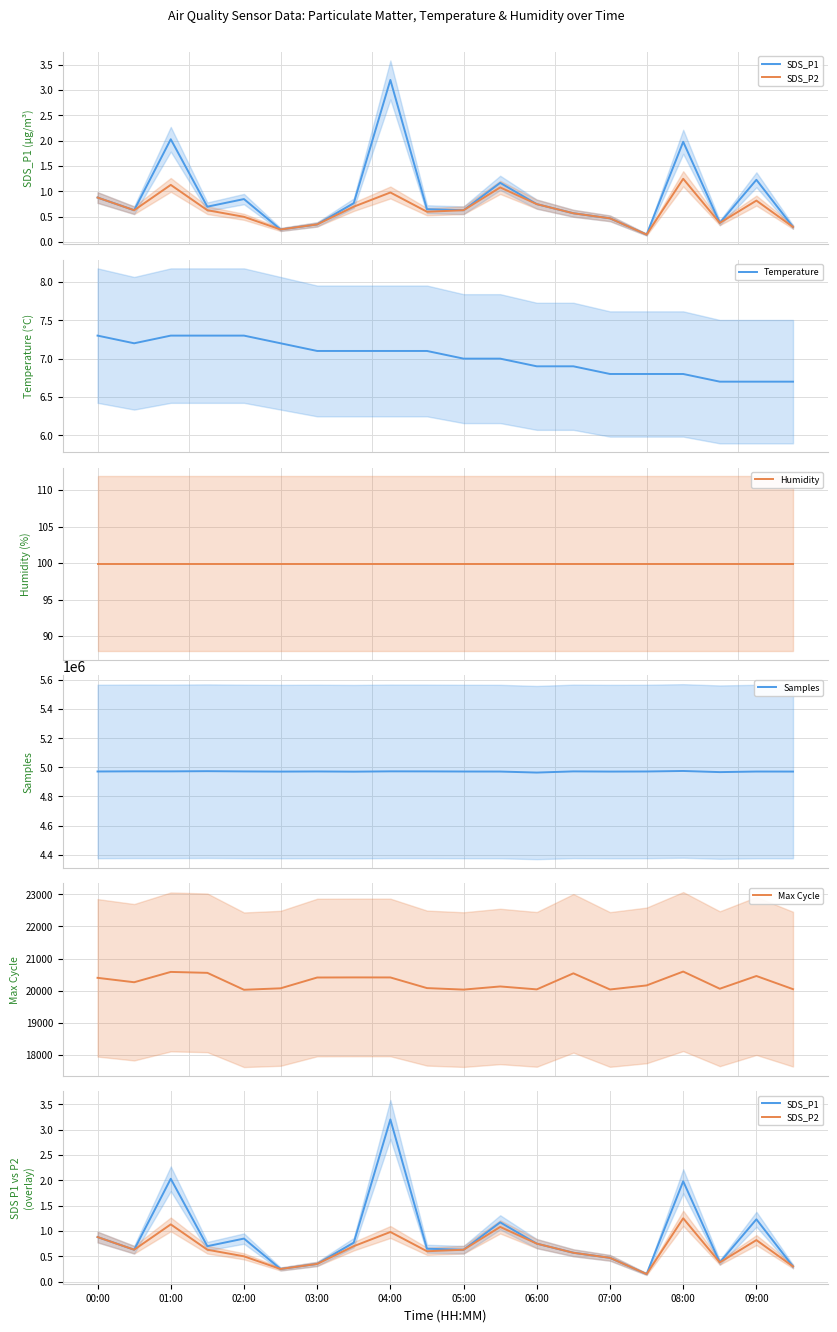

What is the value of the Samples point at the 4th from the left?

4973803.0